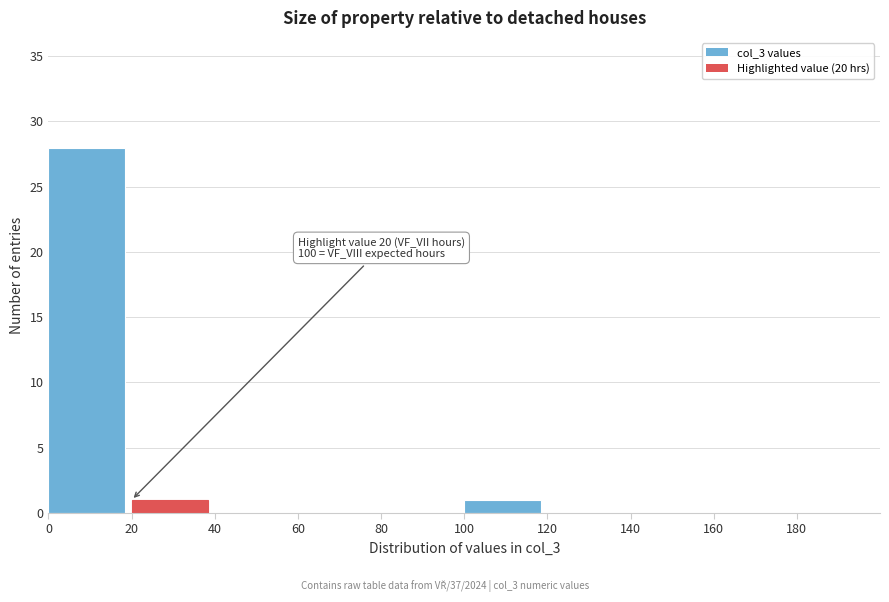

Which range on the x-axis has the tallest bar?

0 to 20